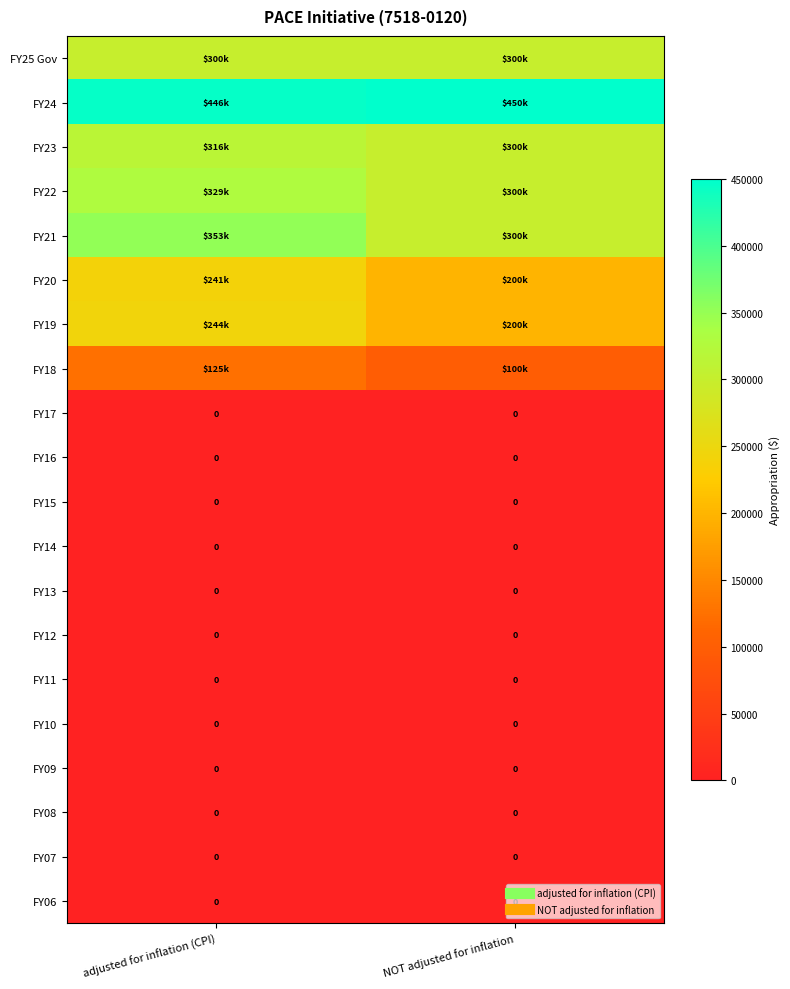

How many distinct data groups are displayed?

20